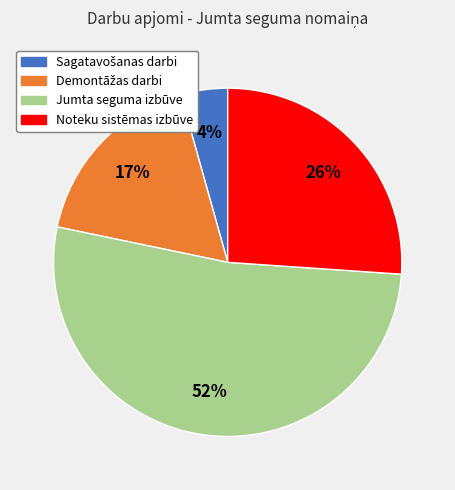

Do Noteku sistēmas izbūve and Jumta seguma izbūve together represent more than half of the pie?

Yes